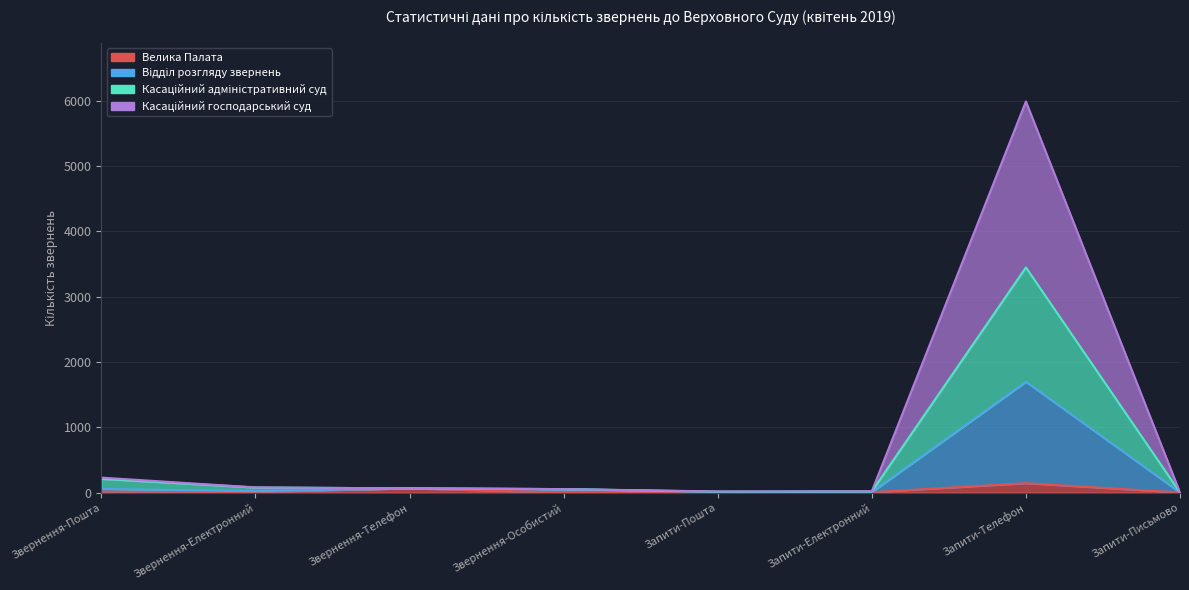

True or false: Касаційний господарський суд and Відділ розгляду звернень intersect in this chart.

False